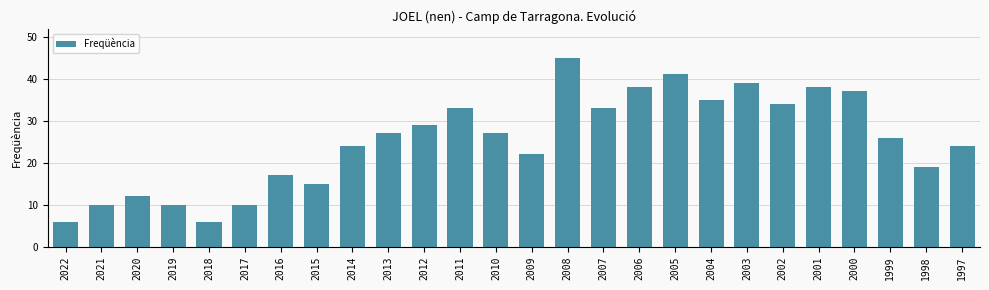

What is the difference between the maximum and minimum values?

39